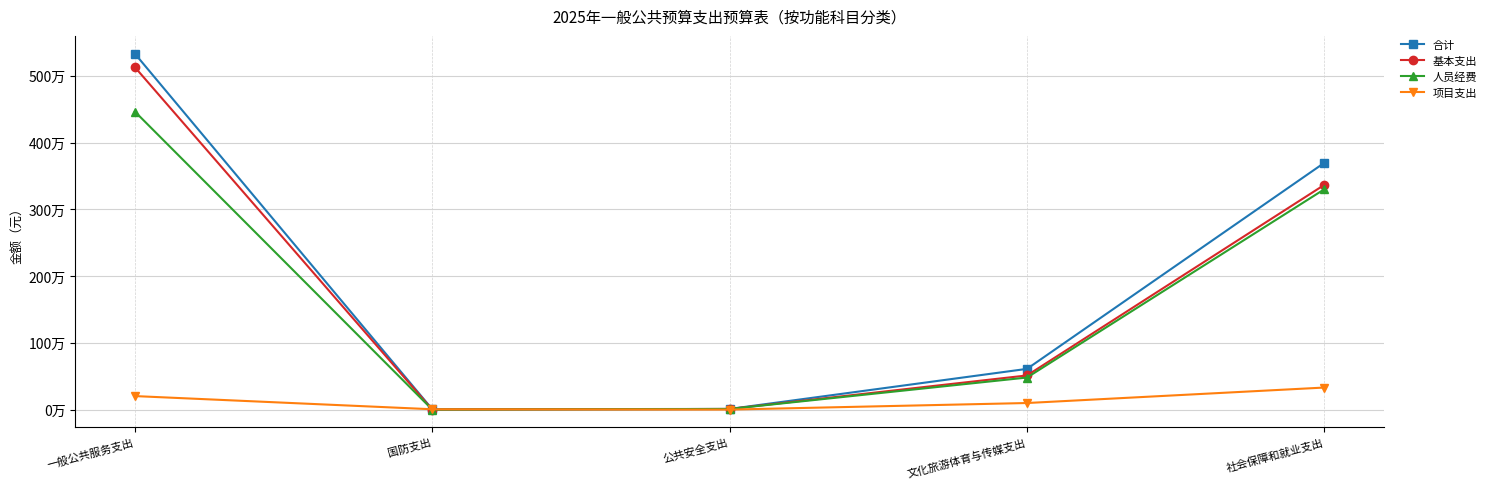

Reading left to right, extract all data points from this chart.

合计: 一般公共服务支出=5331370.3	国防支出=5000.0	公共安全支出=9600.0	文化旅游体育与传媒支出=610041.5	社会保障和就业支出=3697499.3
基本支出: 一般公共服务支出=5129030.3	国防支出=0.0	公共安全支出=9600.0	文化旅游体育与传媒支出=511541.5	社会保障和就业支出=3367199.3
人员经费: 一般公共服务支出=4464239.0	国防支出=0.0	公共安全支出=9600.0	文化旅游体育与传媒支出=480396.0	社会保障和就业支出=3301472.5
项目支出: 一般公共服务支出=202340.0	国防支出=5000.0	公共安全支出=0.0	文化旅游体育与传媒支出=98500.0	社会保障和就业支出=330300.0